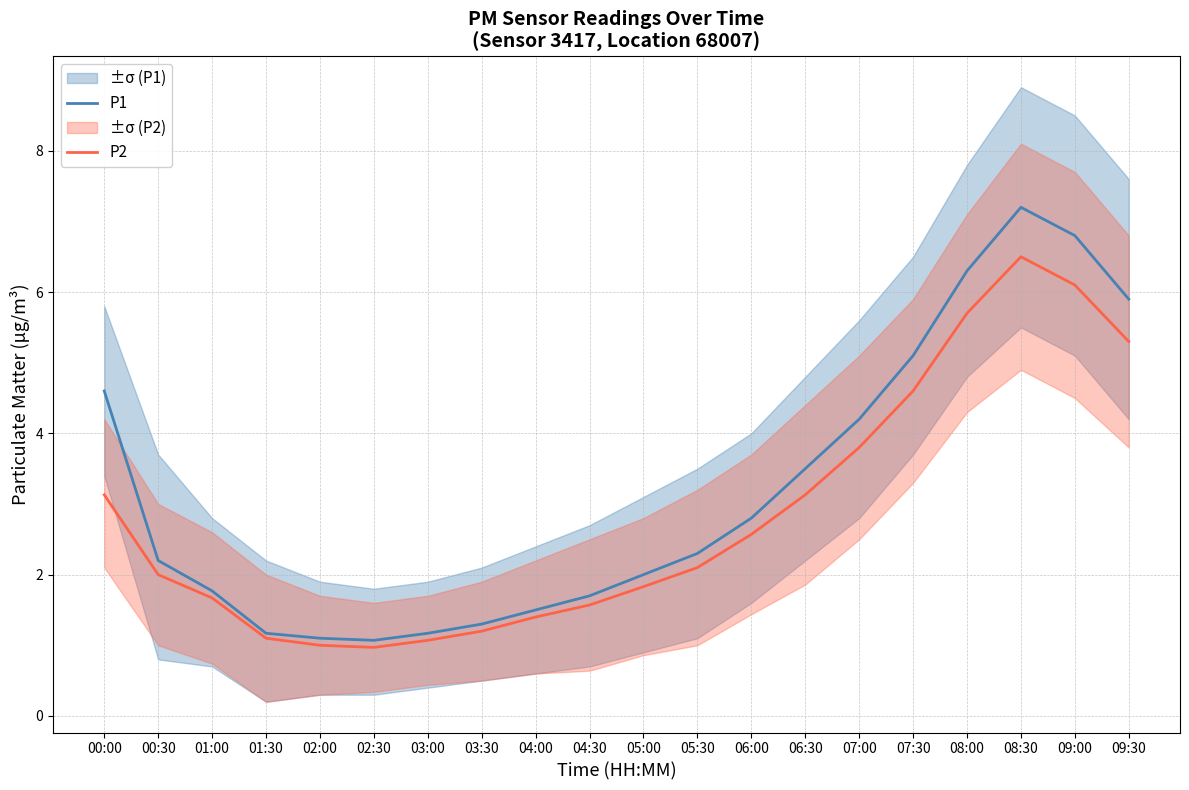

List the labels in order of P1 value, largest first.

08:30, 09:00, 08:00, 09:30, 07:30, 00:00, 07:00, 06:30, 06:00, 05:30, 00:30, 05:00, 01:00, 04:30, 04:00, 03:30, 01:30, 03:00, 02:00, 02:30